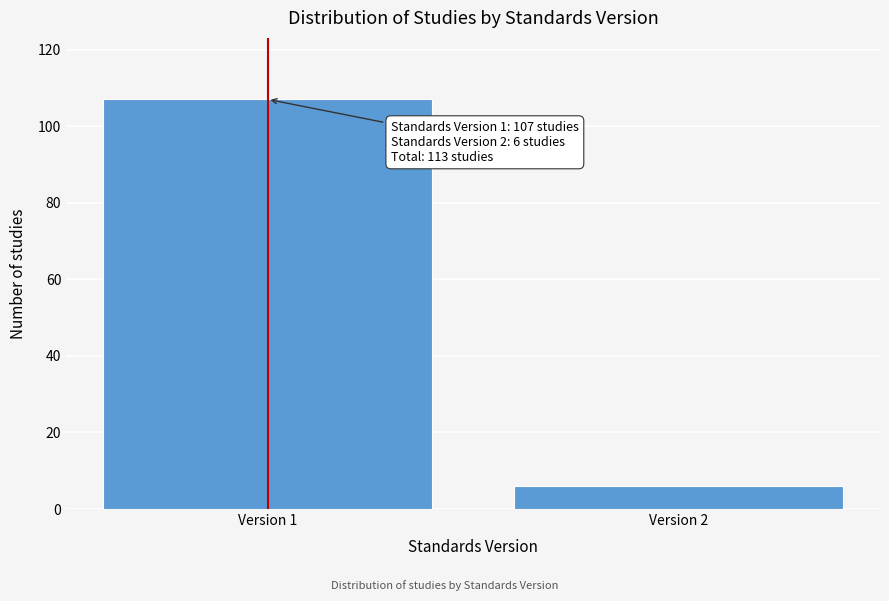

Reading left to right, extract all data points from this chart.

Version 1=107	Version 2=6